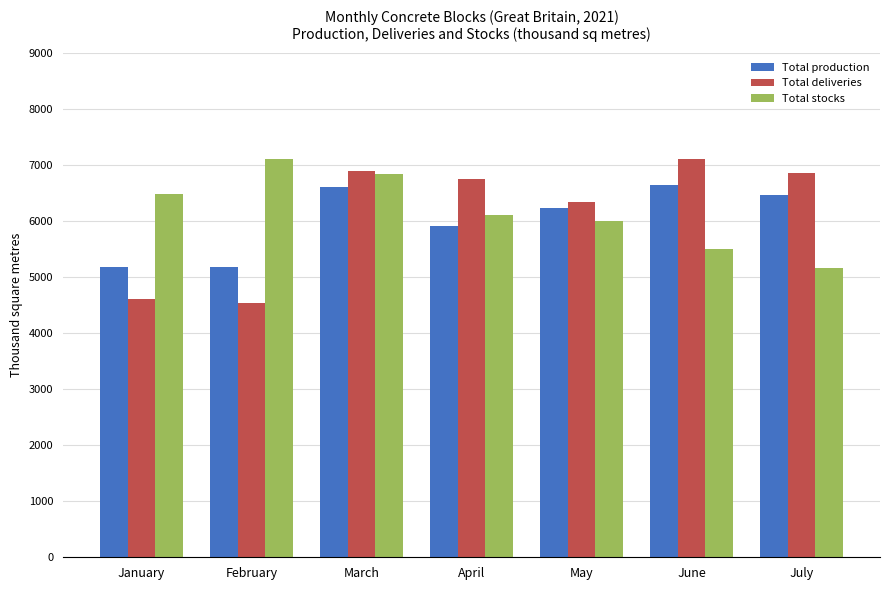

Where does the Total production series first go above 6236?

March